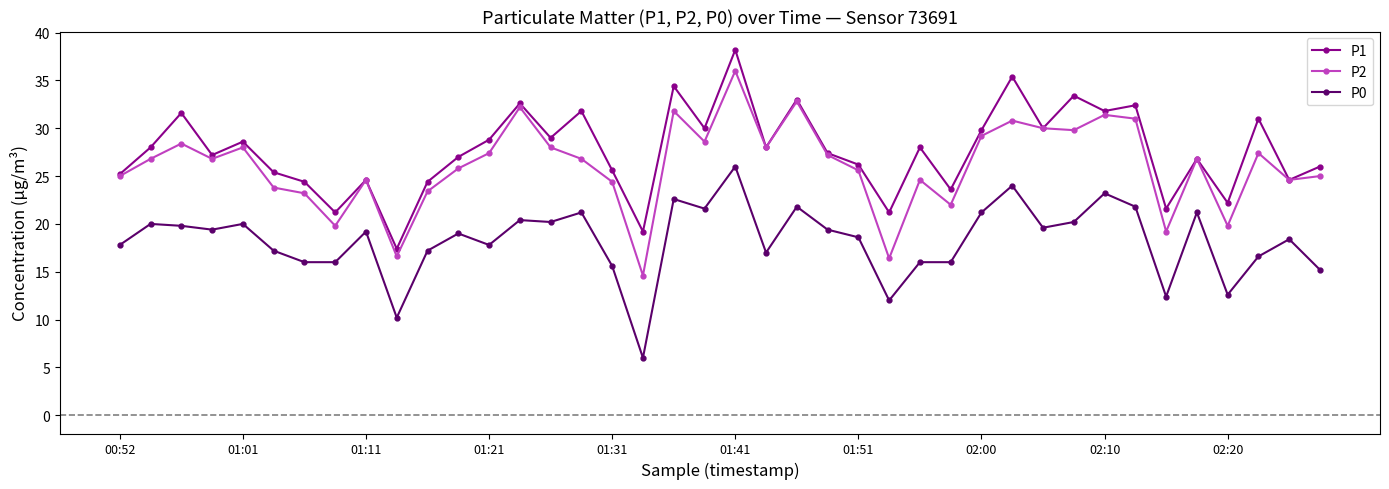

What is the maximum value for P2?

36.0